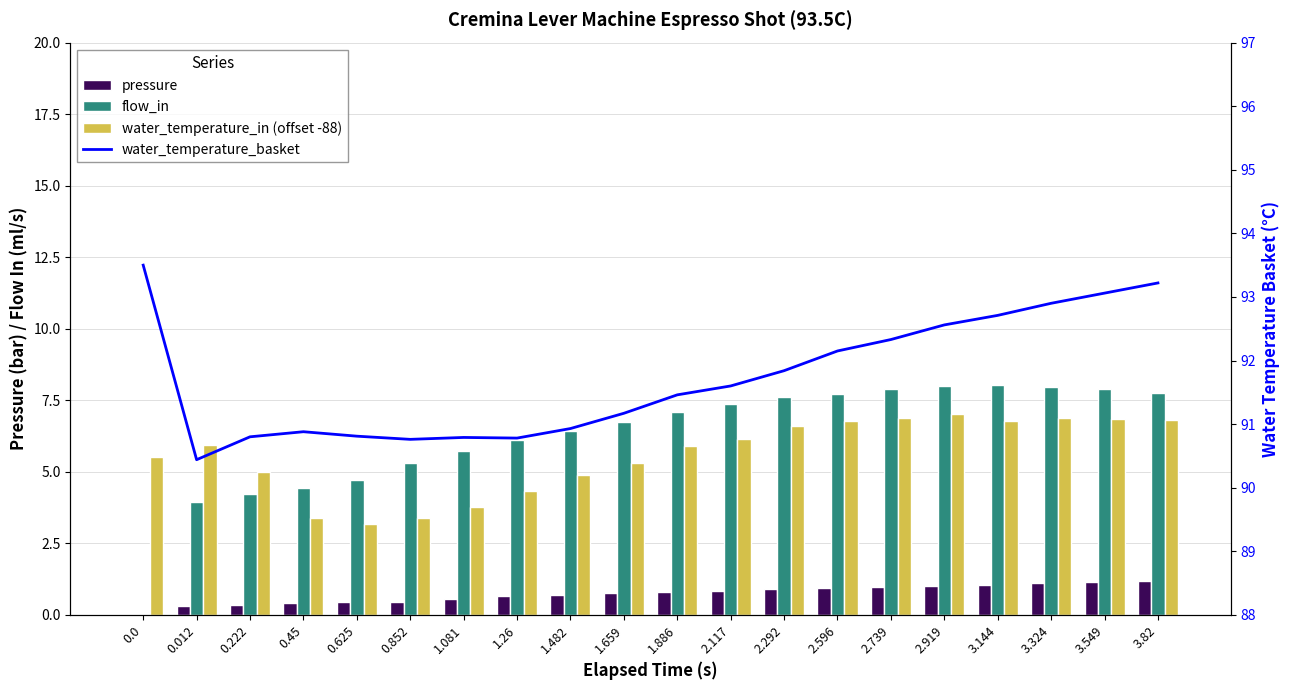

What is the highest value of the water_temperature_in (offset -88) series?

7.0